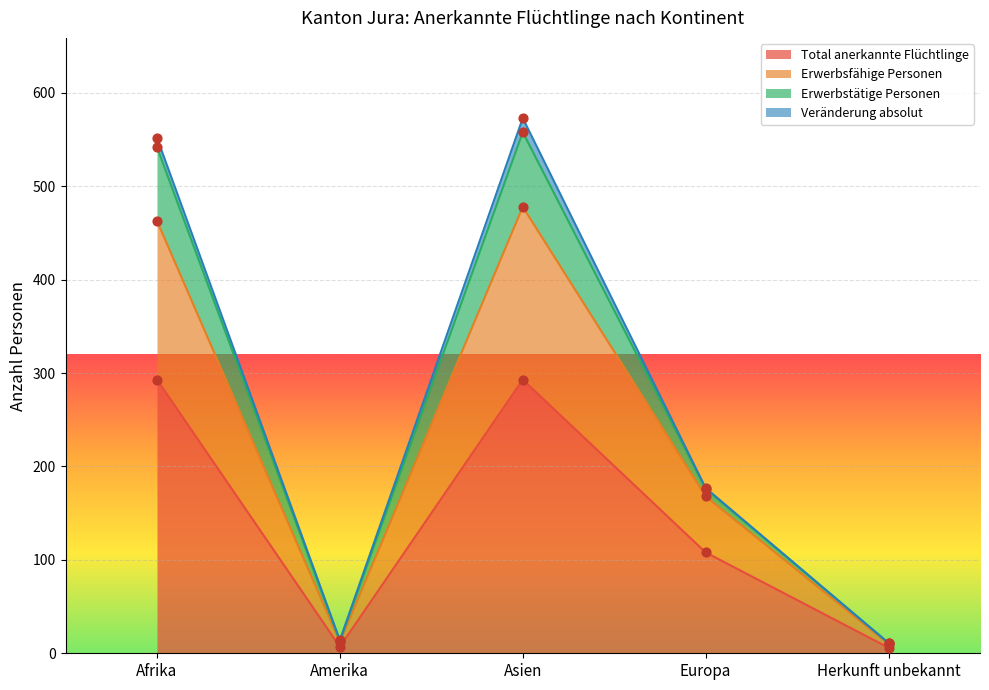

True or false: Total anerkannte Flüchtlinge has a value of 293 at Afrika.

True